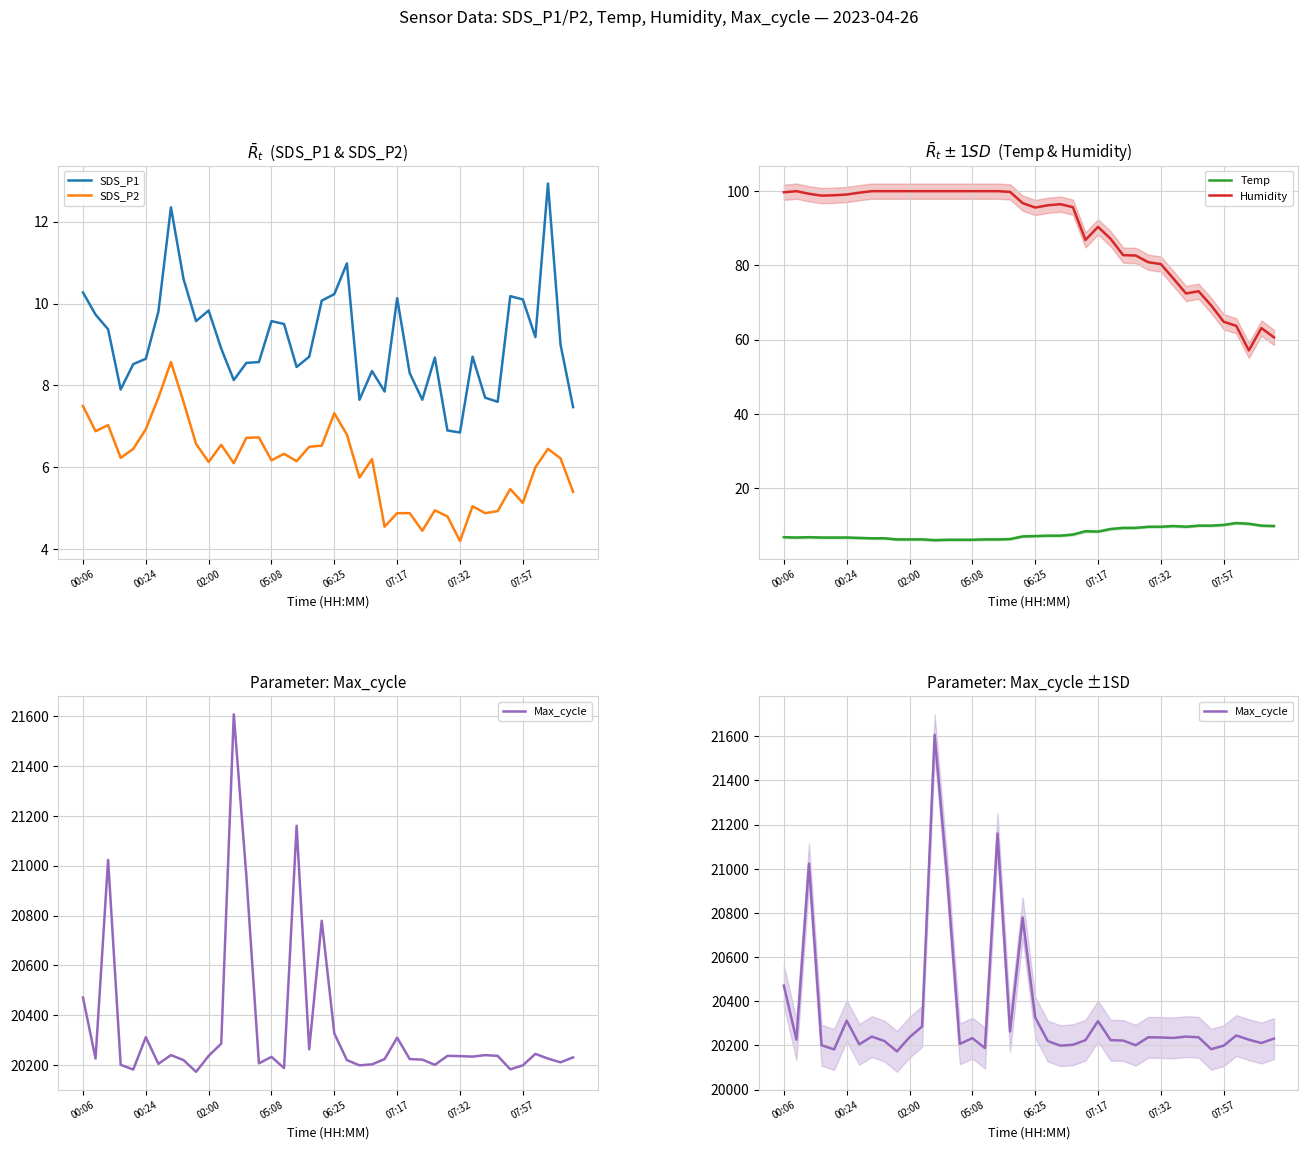

True or false: Temp and Max_cycle intersect in this chart.

False